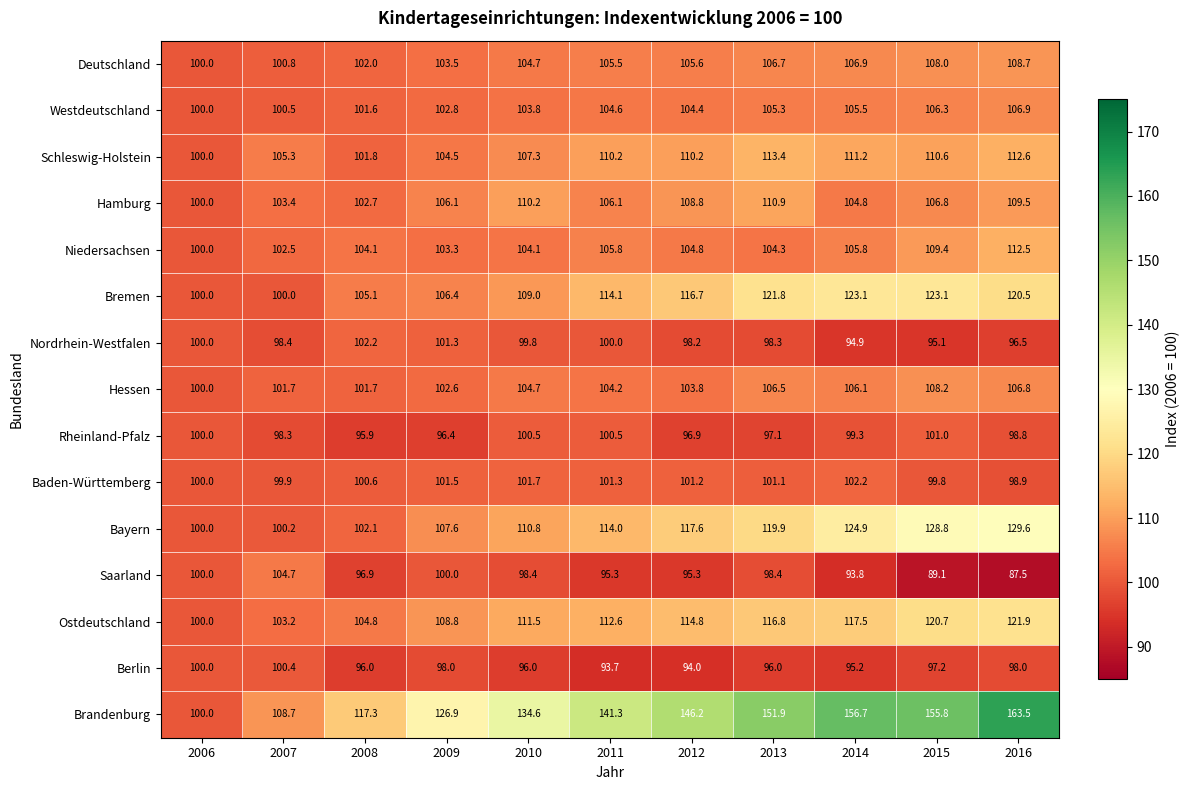

What is the difference between the maximum and minimum values in the Brandenburg series?

63.5